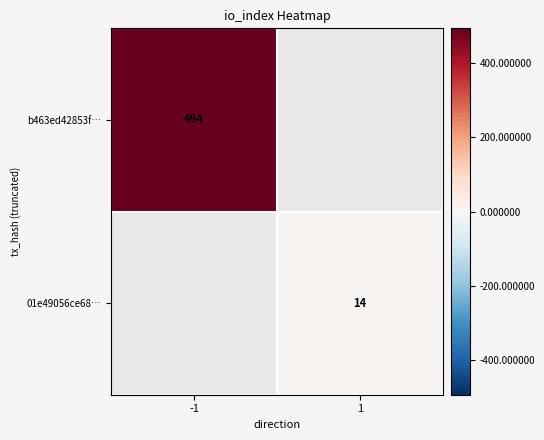

The b463ed42853f… series shows 748.9 at -1. True or false?

False